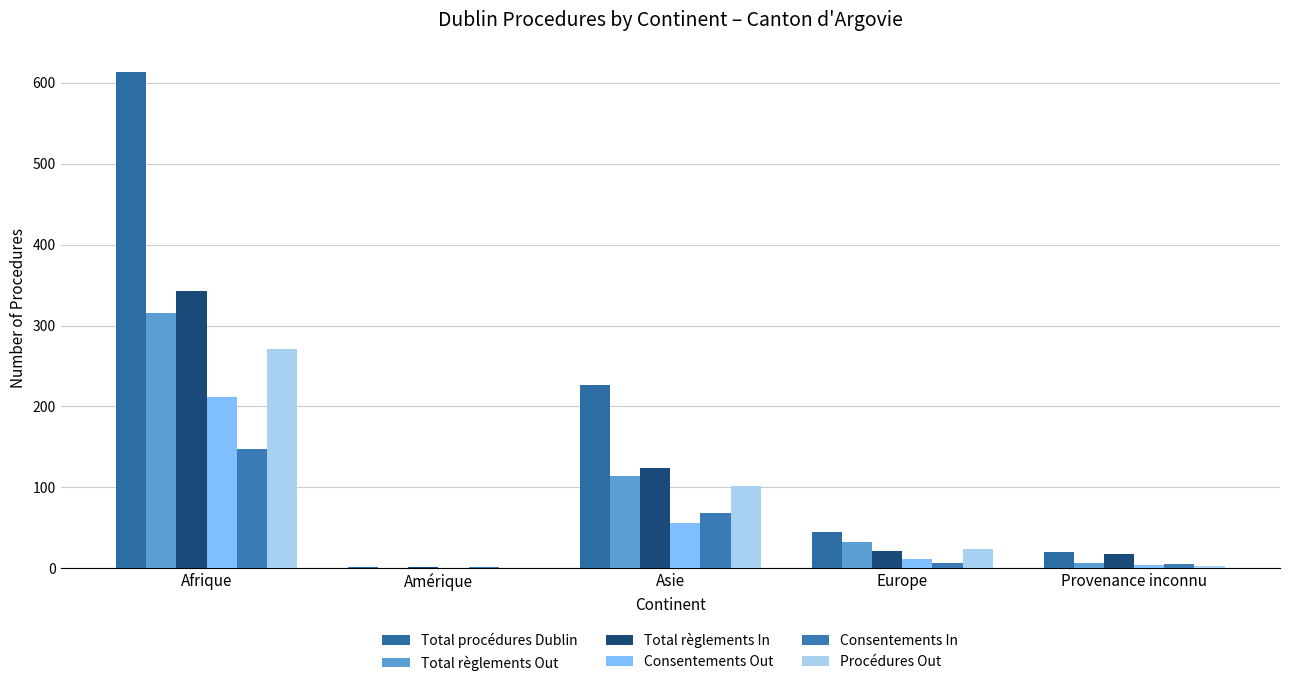

Is the value of Procédures Out at Provenance inconnu greater than the value of Total procédures Dublin at Europe?

No